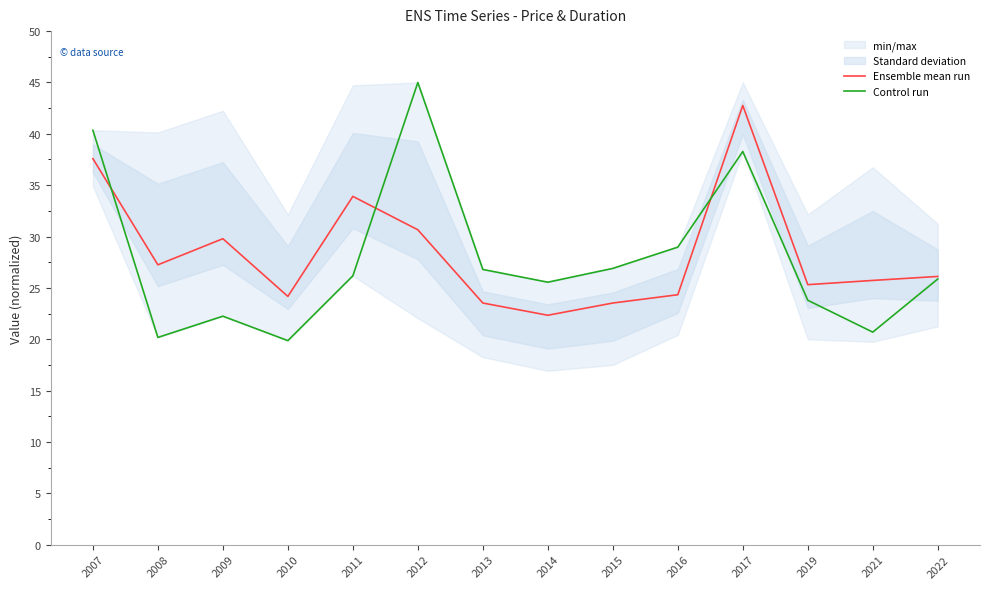

Where do Control run and Ensemble mean run first cross each other?

2007 and 2008